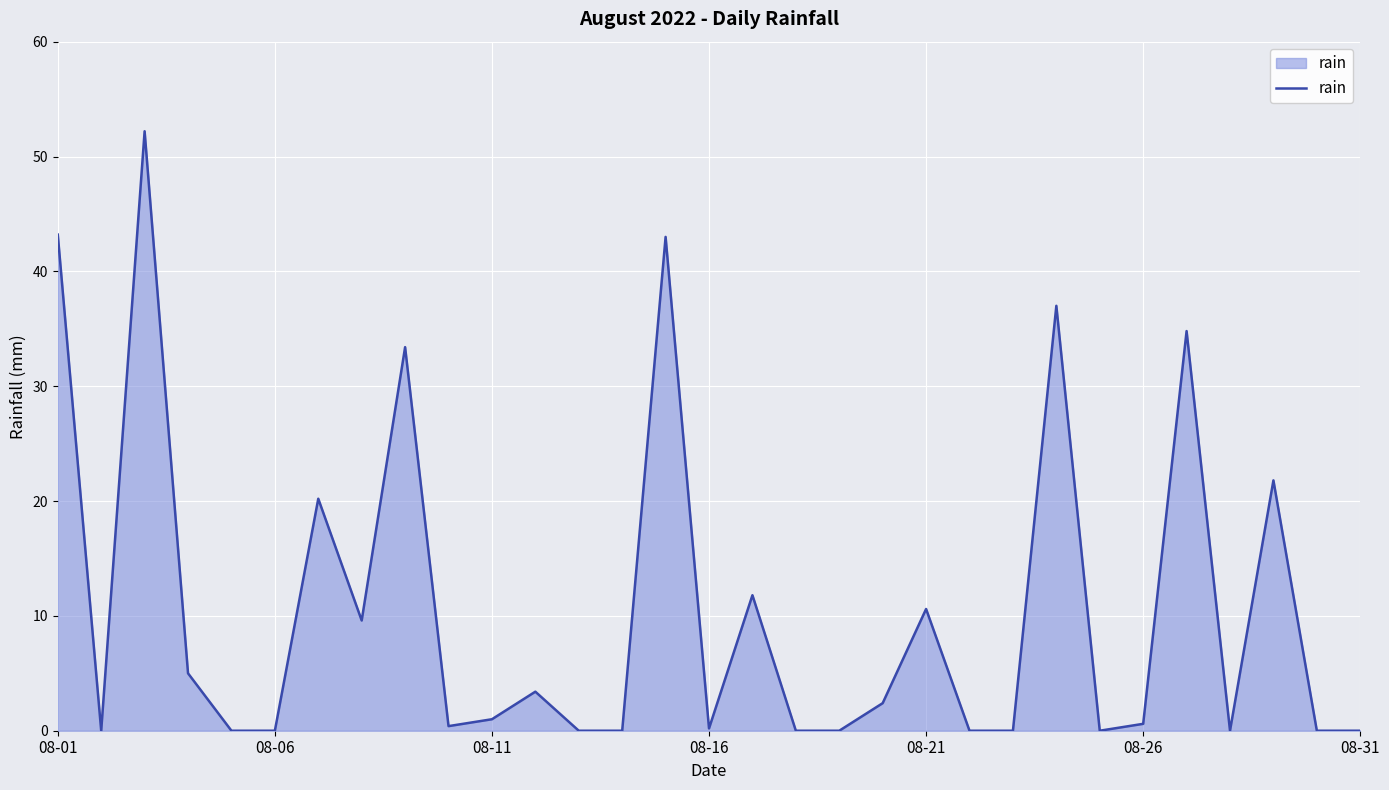

What is the greatest value displayed?

52.2